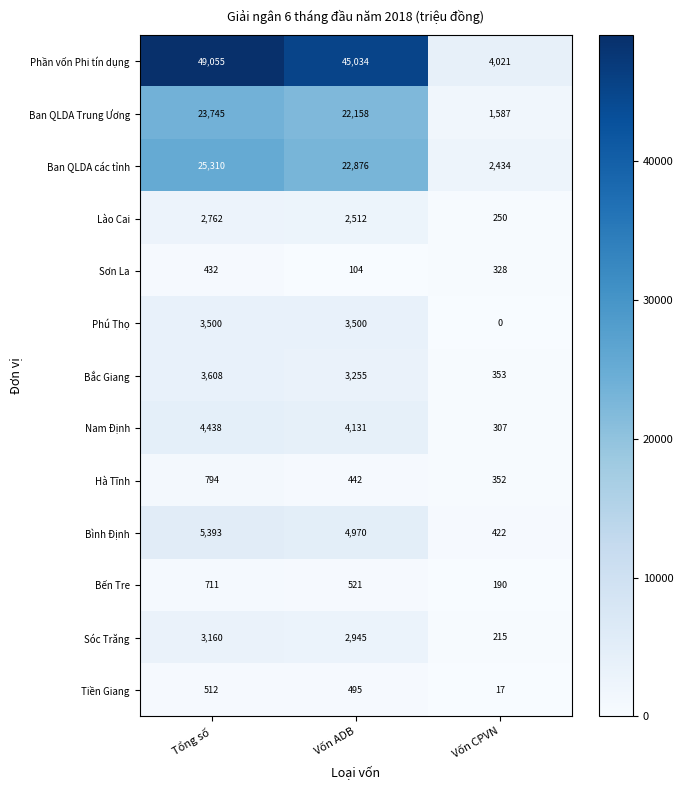

What is the greatest value displayed?

49055